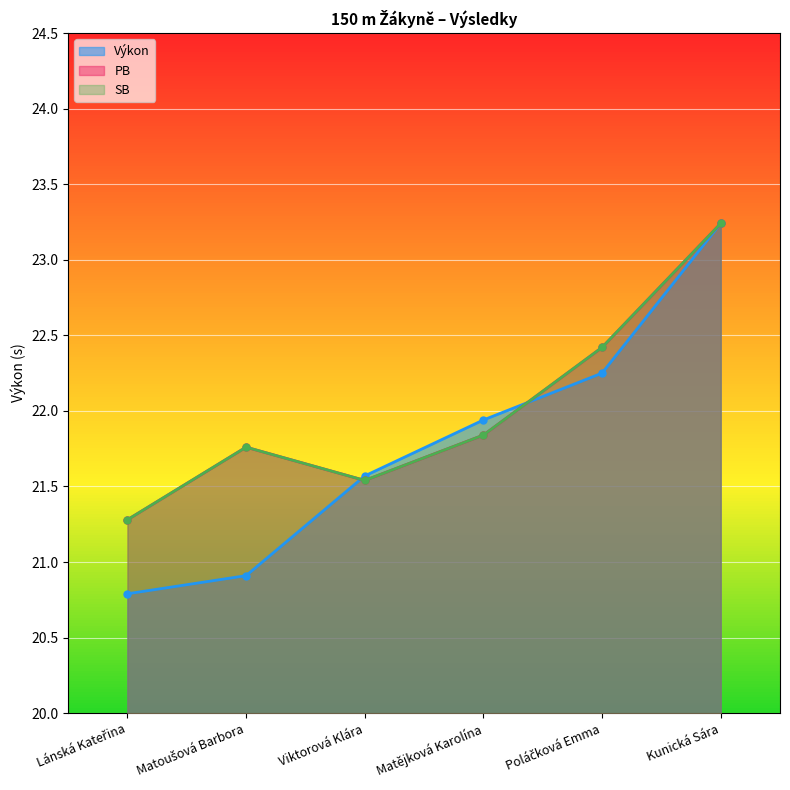

What is the maximum value for Výkon?

23.2